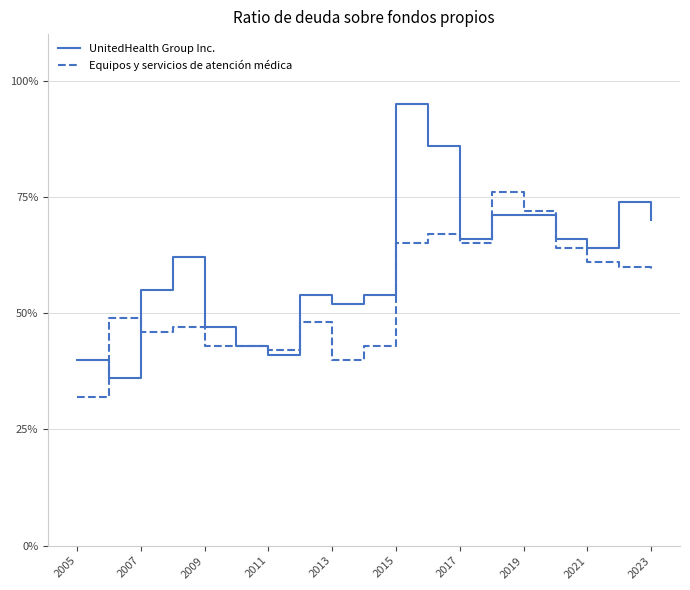

What are all the series names shown in the legend?

UnitedHealth Group Inc., Equipos y servicios de atención médica